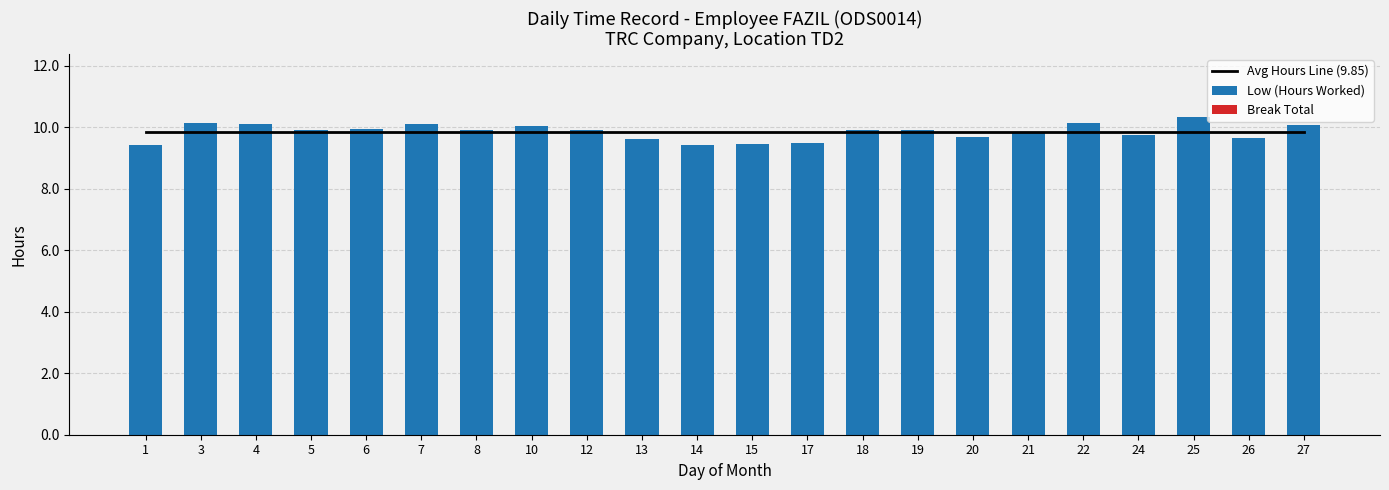

At which category is the sum across all series the highest?

25